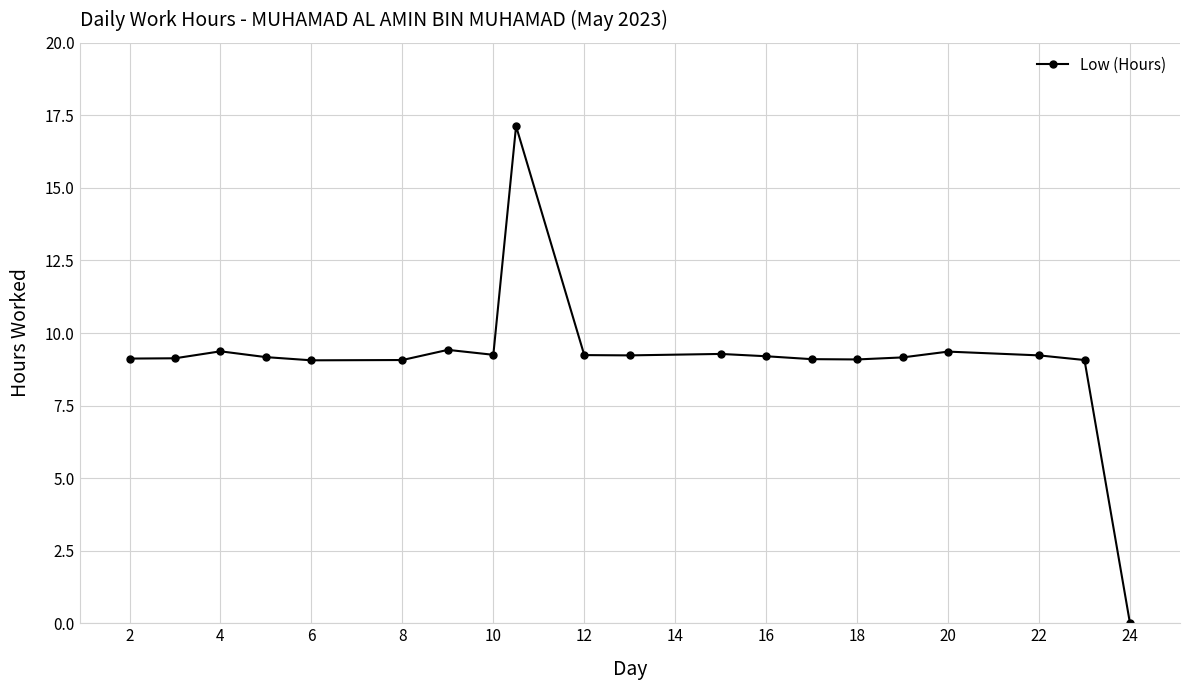

What is the greatest value displayed?

17.1